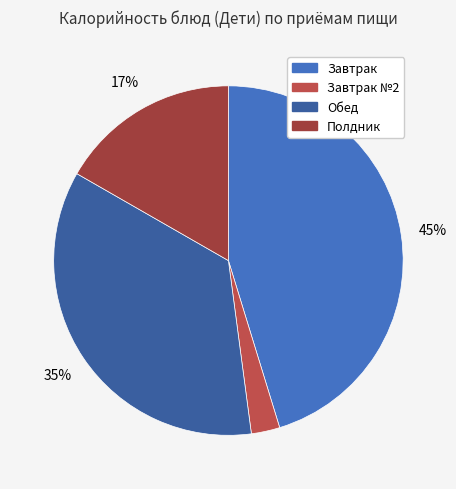

How many slices are in this pie chart?

4